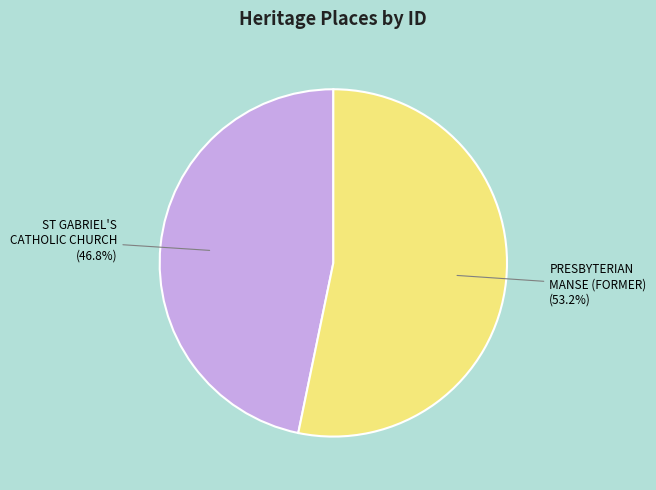

Rank the categories by value from highest to lowest.

PRESBYTERIAN MANSE (FORMER) (53.2%), ST GABRIEL'S CATHOLIC CHURCH (46.8%)